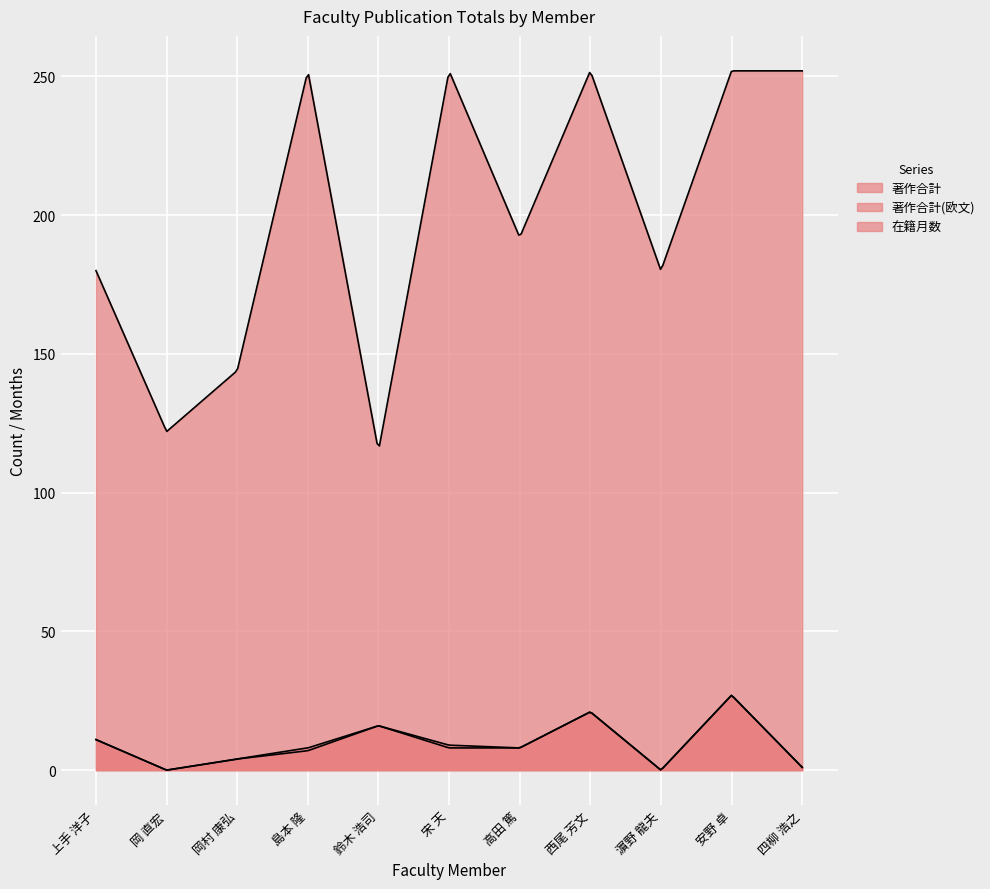

Is it true that 著作合計 equals 0 at 岡 直宏?

True